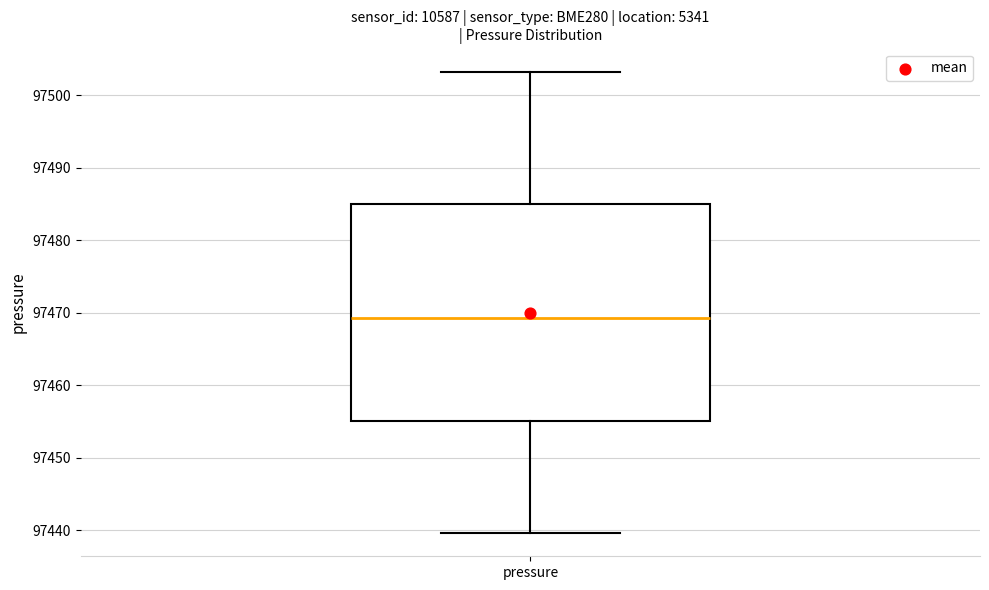

Transcribe this box plot: give where the median line is, the range the box spans, and where the two whiskers end, as read against the y-axis. The values are not printed on the chart, so give them approximately, as read against the axis.

median 97469, box 97455 to 97485, whiskers 97440 to 97503